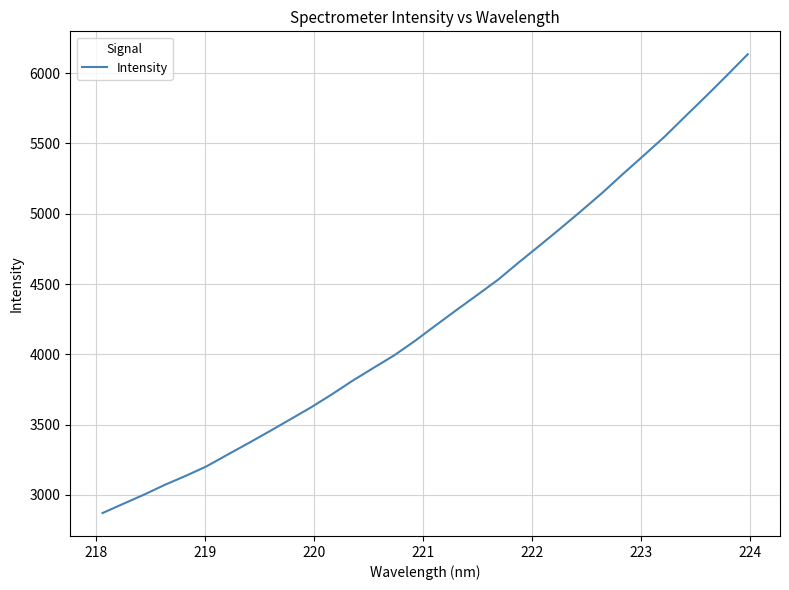

What is the maximum value shown in the chart?

6134.1